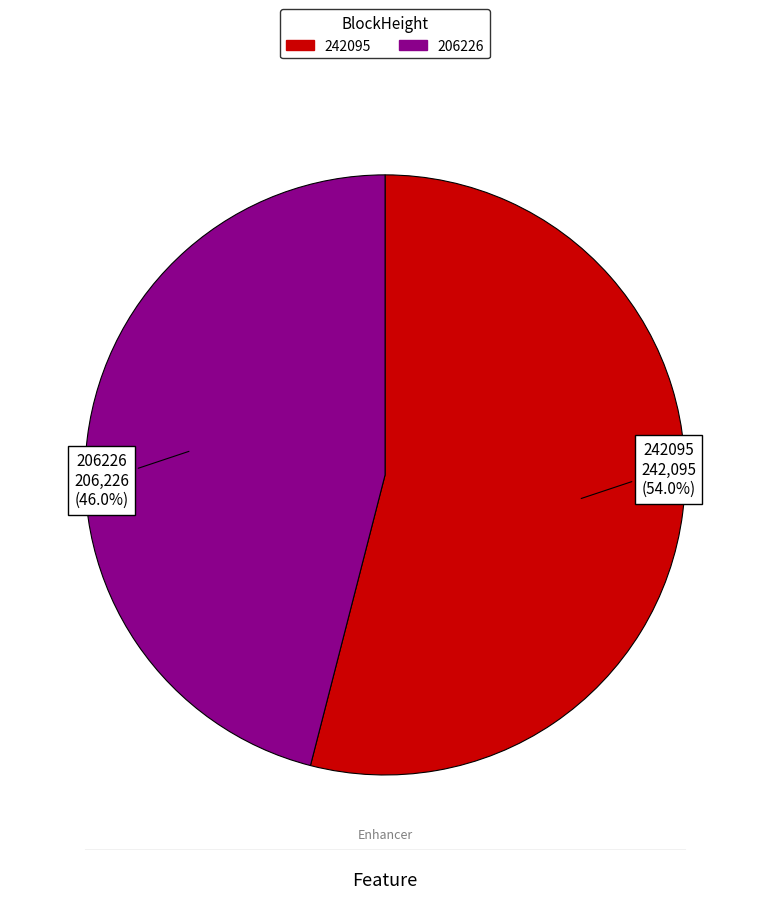

Between 206226 and 242095, which is larger?

242095